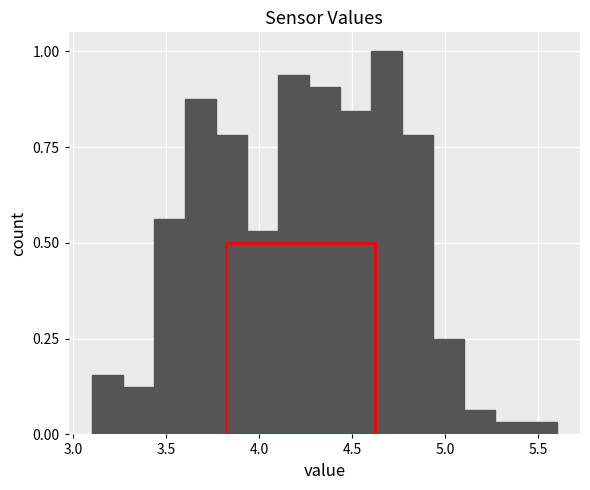

Read against the x-axis, roughly where is the centre of the tallest bar?

4.70